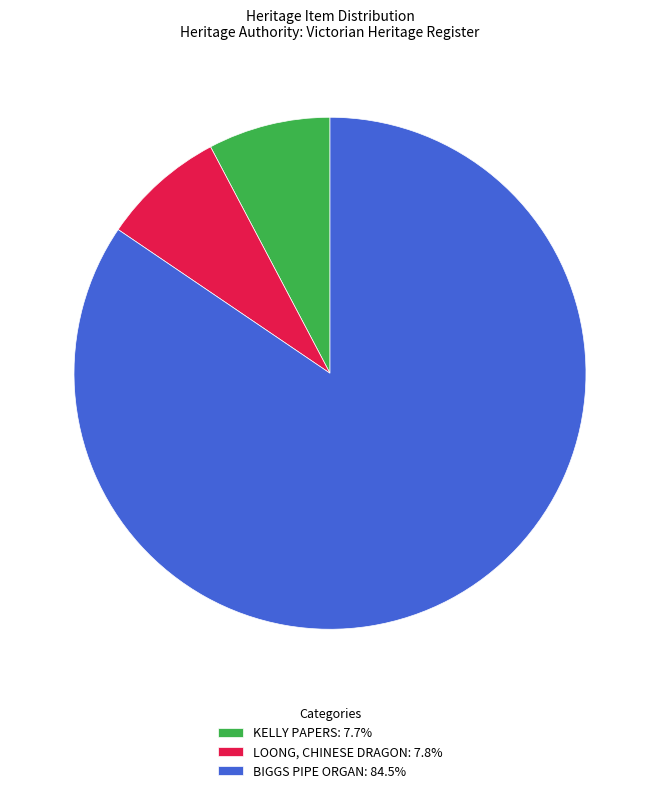

How many slices are in this pie chart?

3